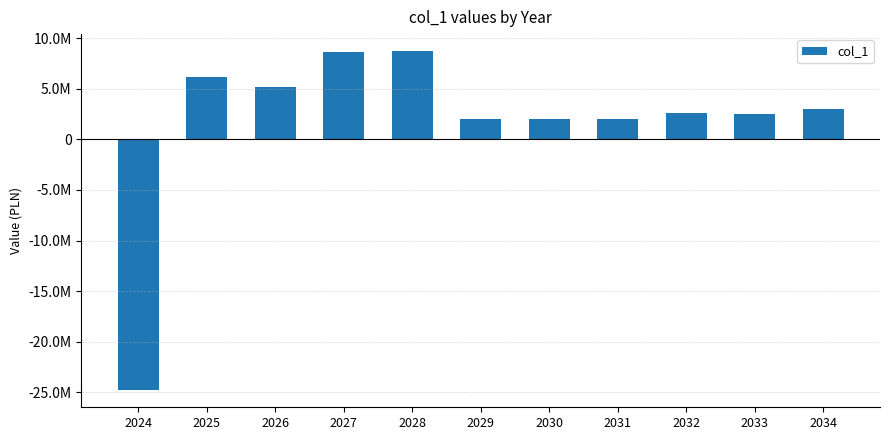

Rank the categories by value from highest to lowest.

2028, 2027, 2025, 2026, 2034, 2032, 2033, 2029, 2030, 2031, 2024